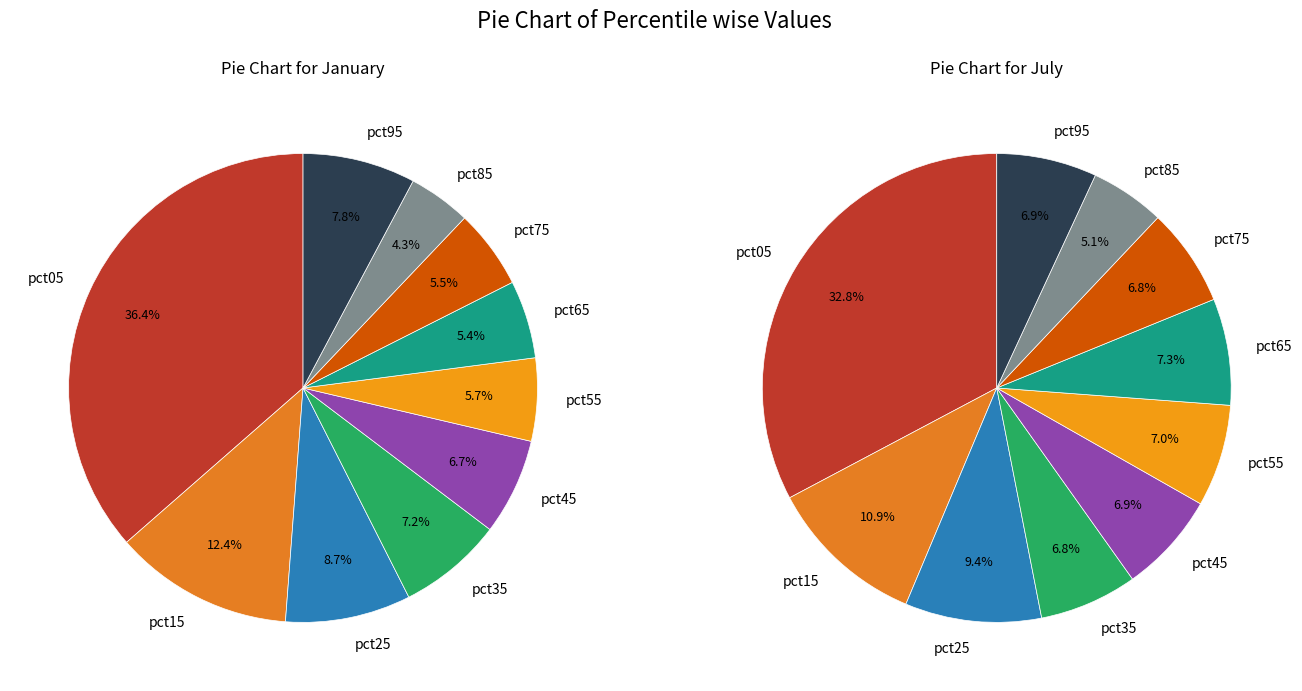

How many segments does this pie chart have?

10